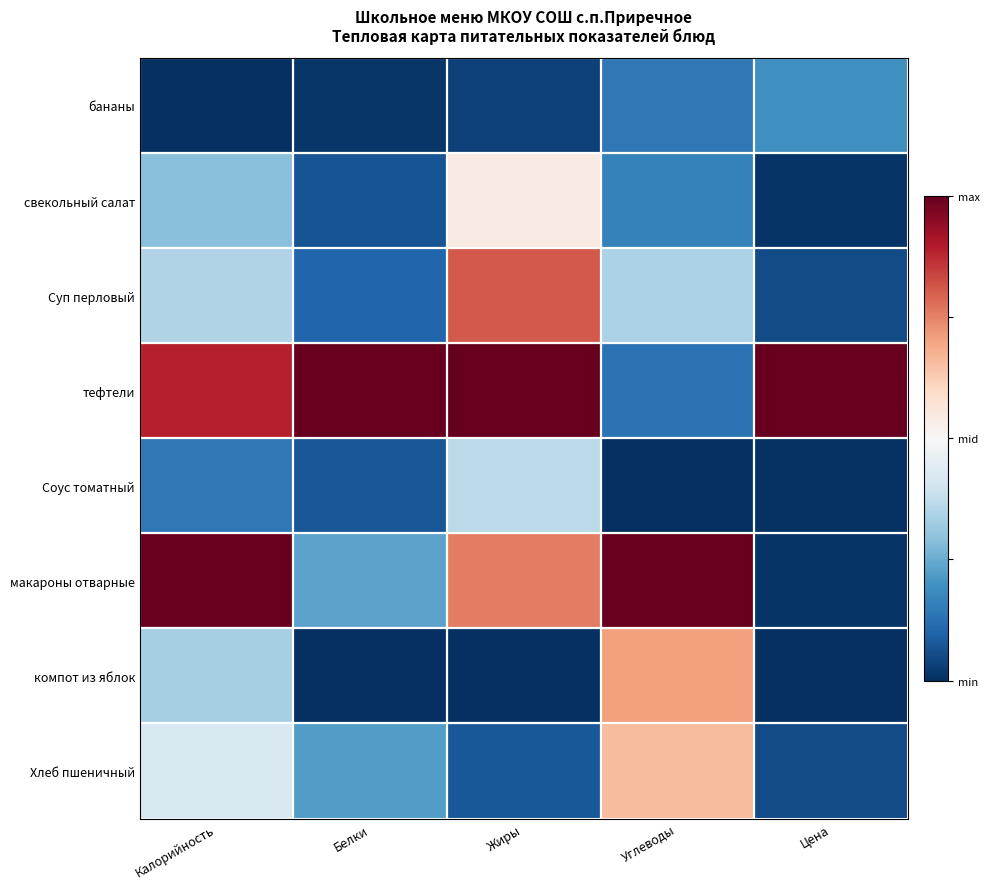

What is the smallest value displayed?

-0.5